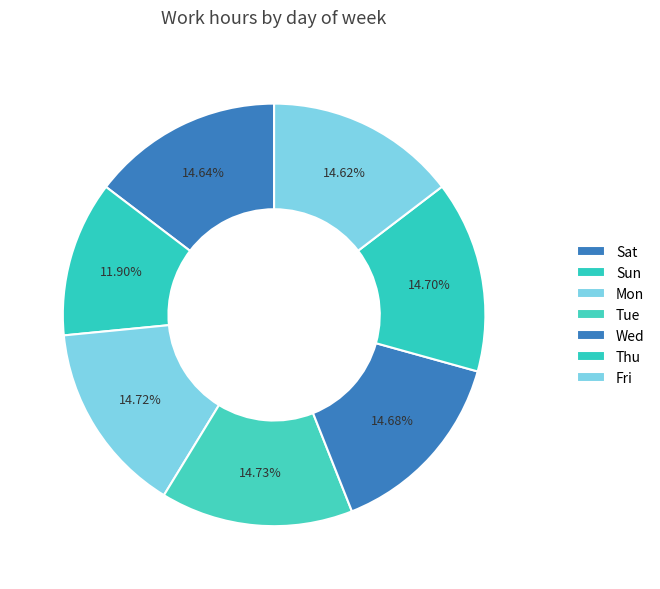

To the nearest percent, what is the combined percentage of Sun and Sat?

27%